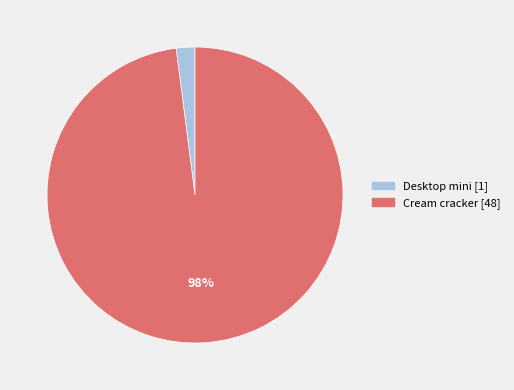

The Cream cracker slice represents 98% of the pie. True or false?

True